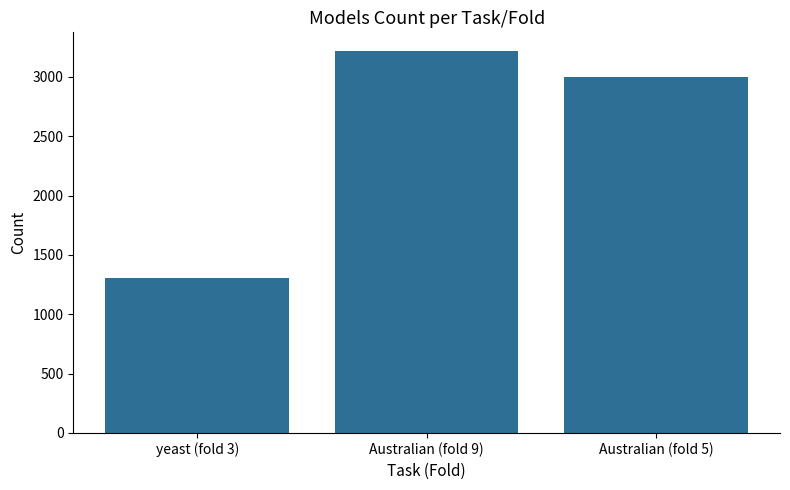

What is the label of the 3rd bar from the right?

yeast (fold 3)